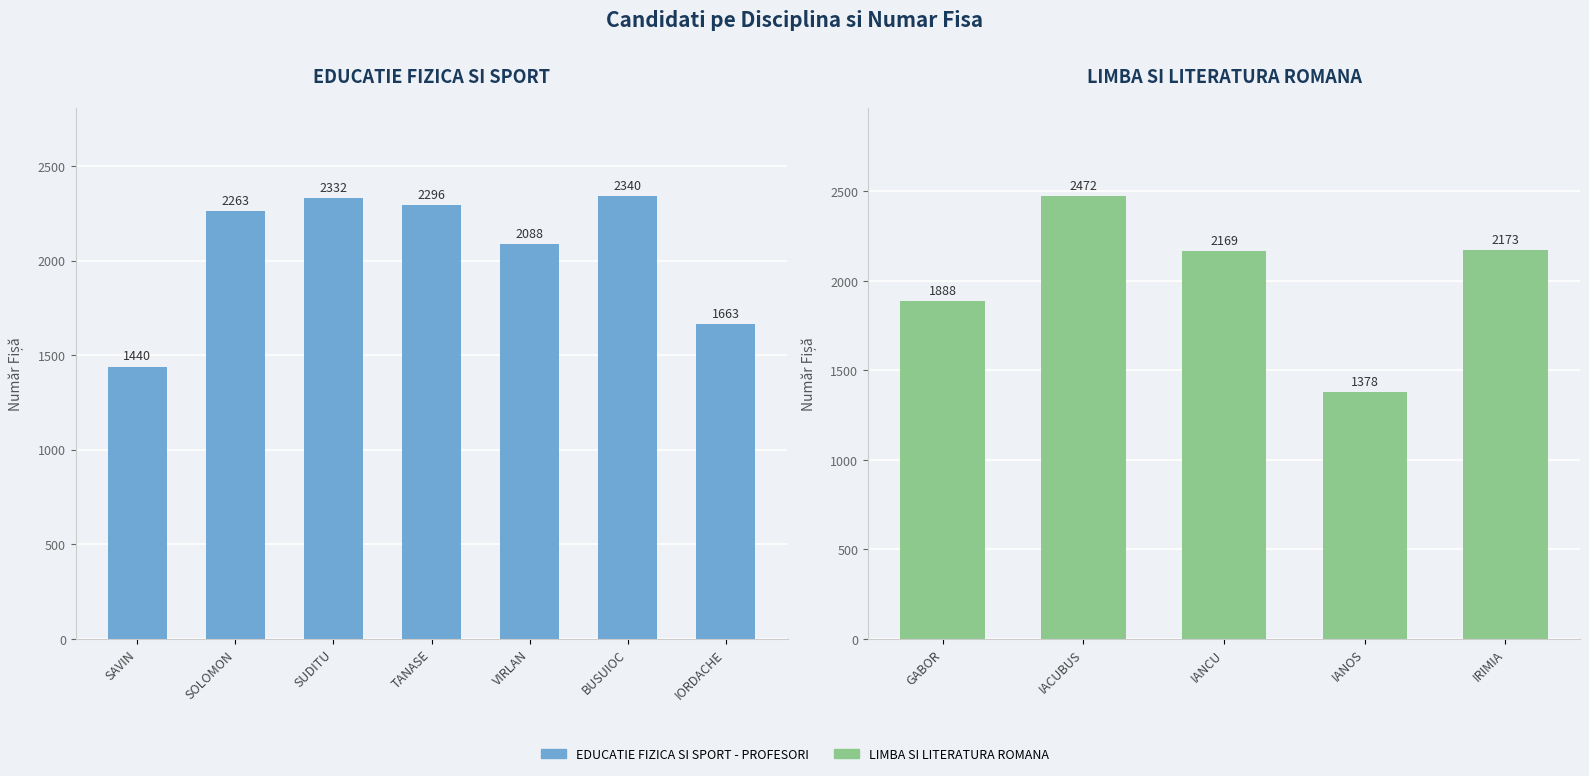

List the labels in order of value, largest first.

BUSUIOC, SUDITU, TANASE, SOLOMON, VIRLAN, IORDACHE, SAVIN